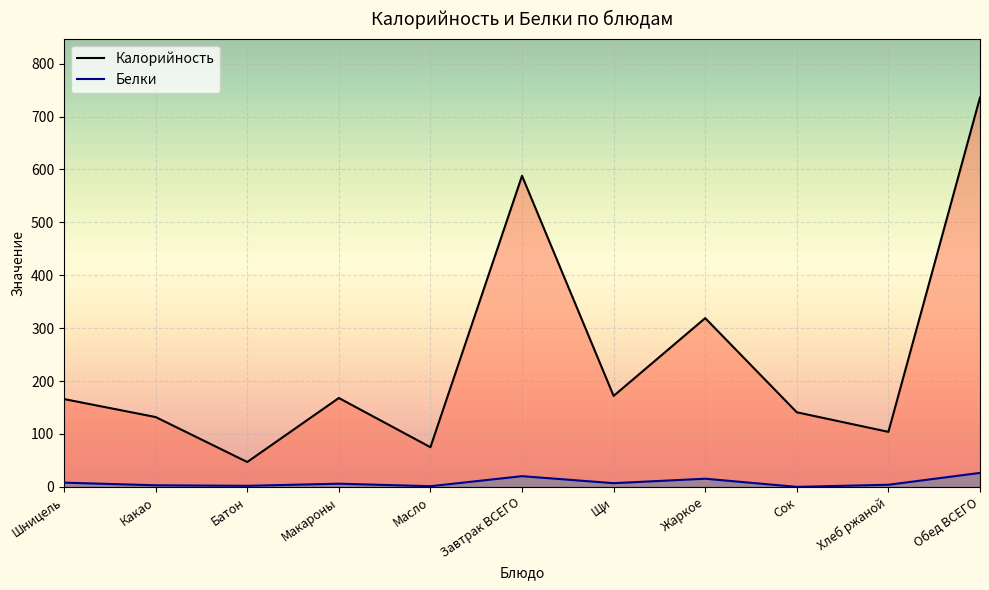

At which label is Калорийность closest to 391?

Жаркое